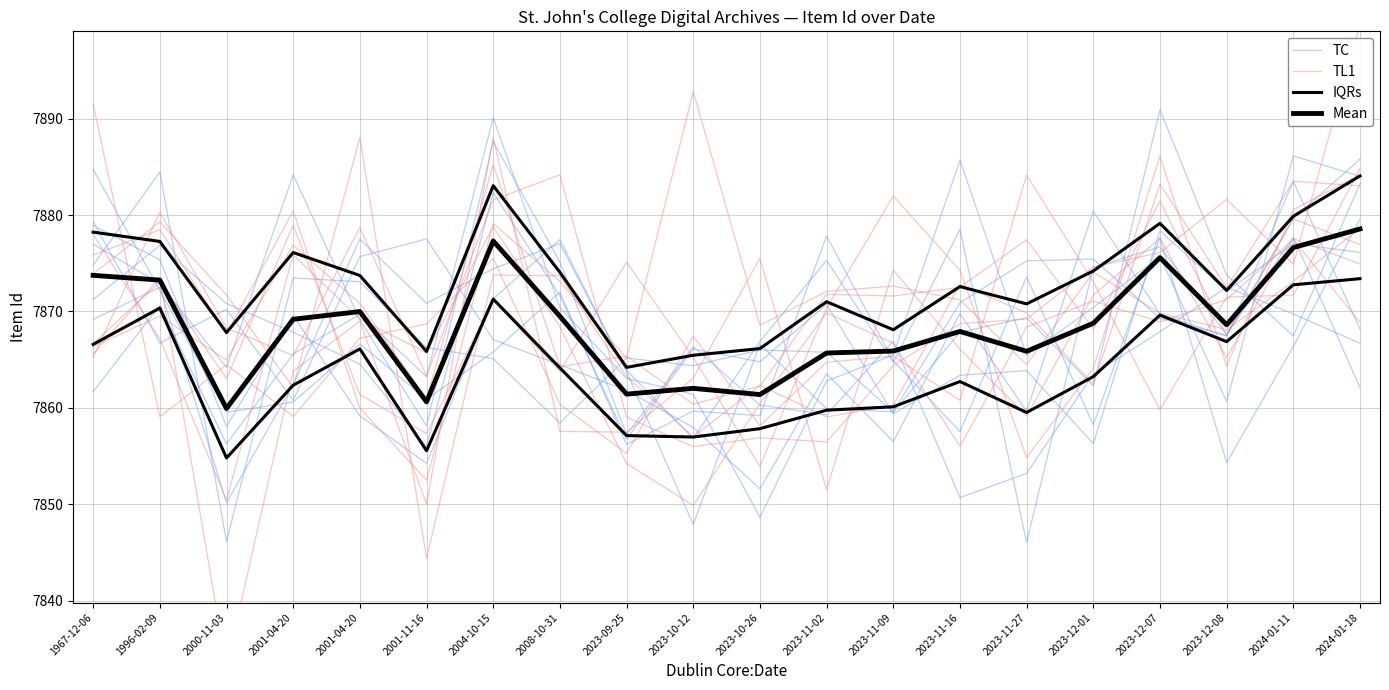

True or false: TL1 and Mean cross at least once.

True